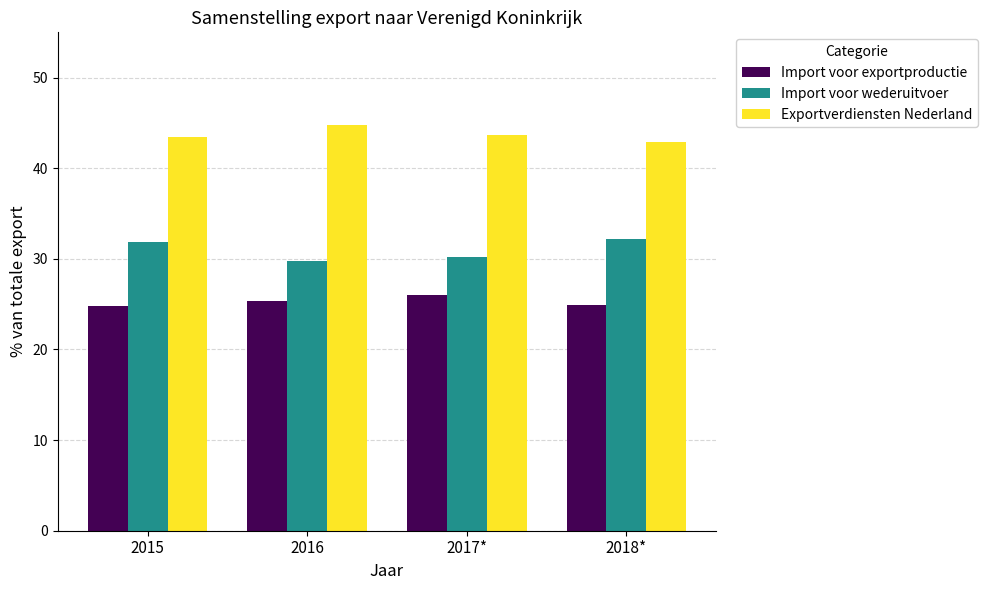

What is the label of the 2nd bar from the right?

2017*